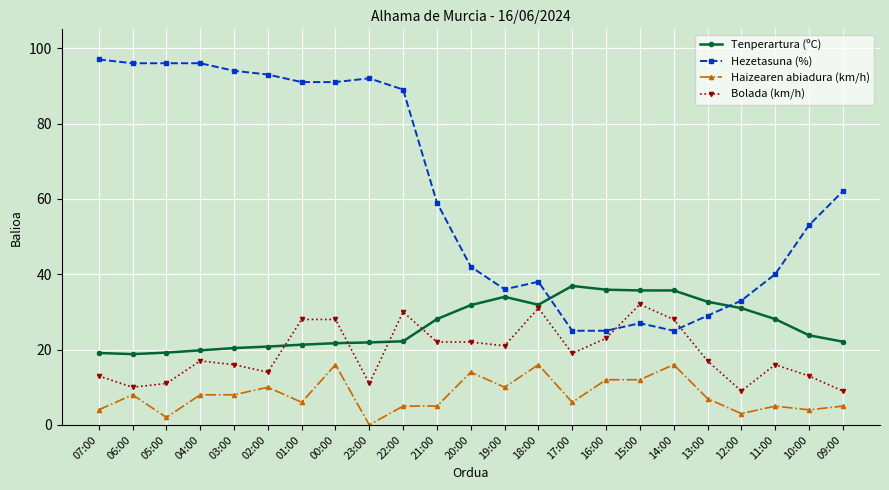

What is the label of the 5th point from the right?

13:00